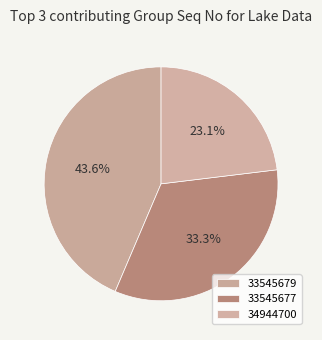

How many segments does this pie chart have?

3